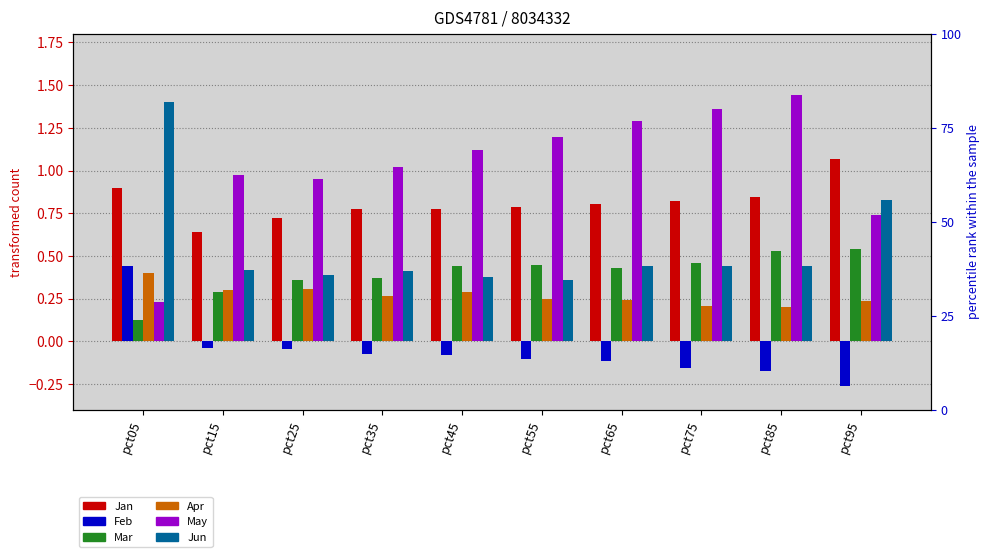

Are the bars grouped side by side (vs. stacked)?

Yes